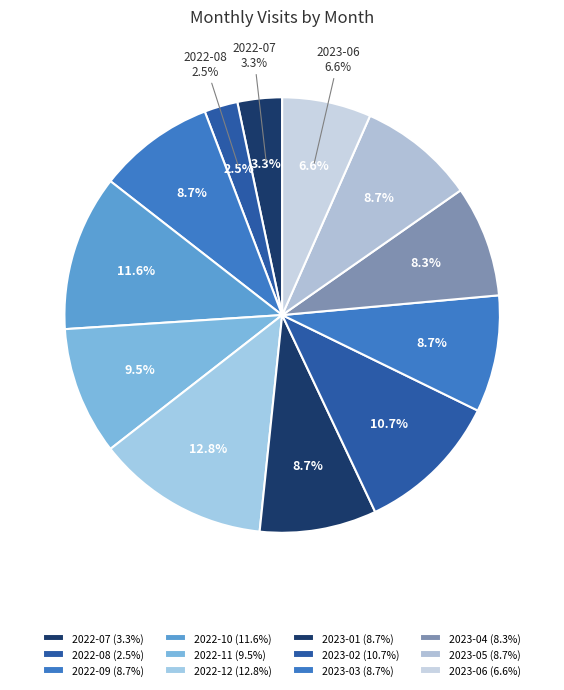

To the nearest percent, what is the combined percentage of 2023-03 and 2023-05?

17%